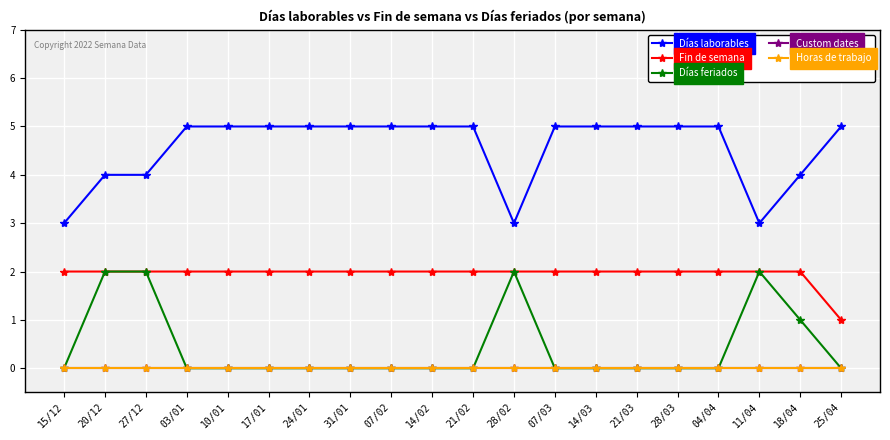

List the labels in order of Horas de trabajo value, smallest first.

15/12, 20/12, 27/12, 03/01, 10/01, 17/01, 24/01, 31/01, 07/02, 14/02, 21/02, 28/02, 07/03, 14/03, 21/03, 28/03, 04/04, 11/04, 18/04, 25/04